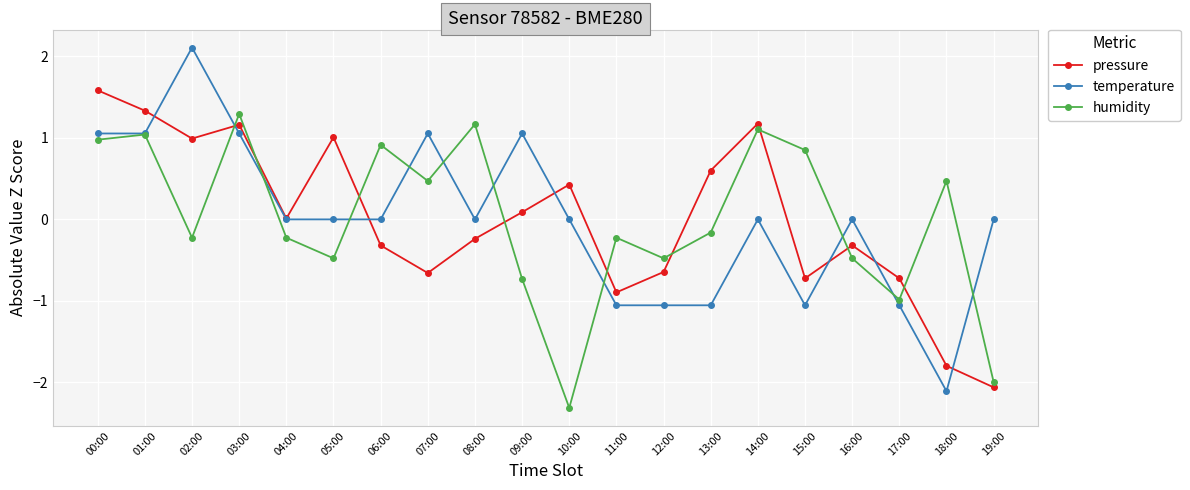

At which category does humidity reach its first local peak?

01:00